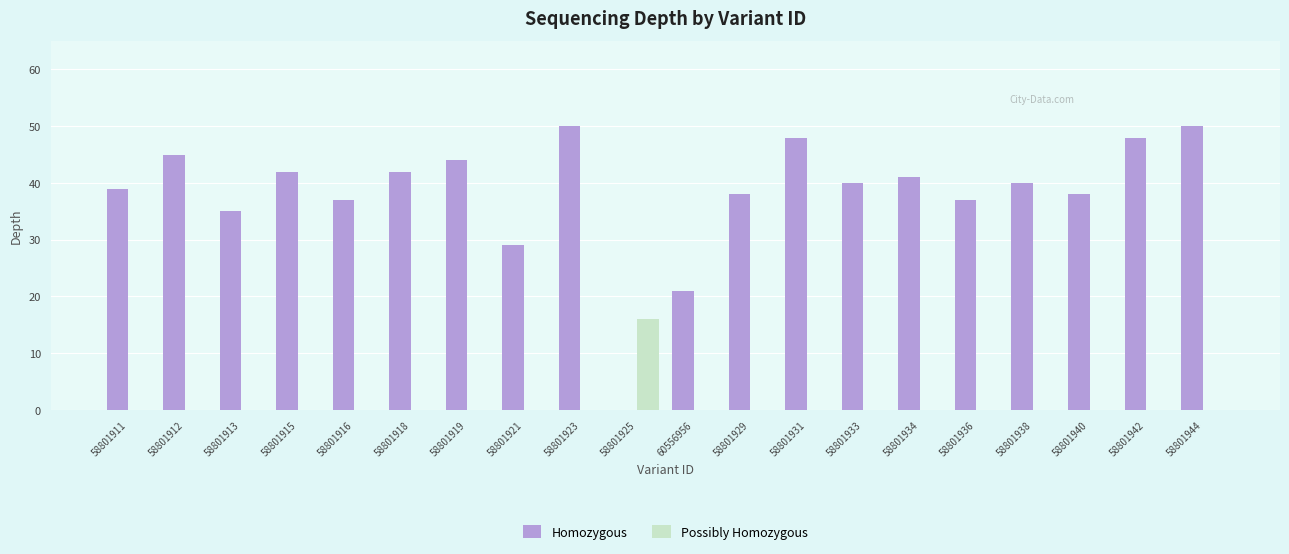

What is the sum of all Homozygous values?

764